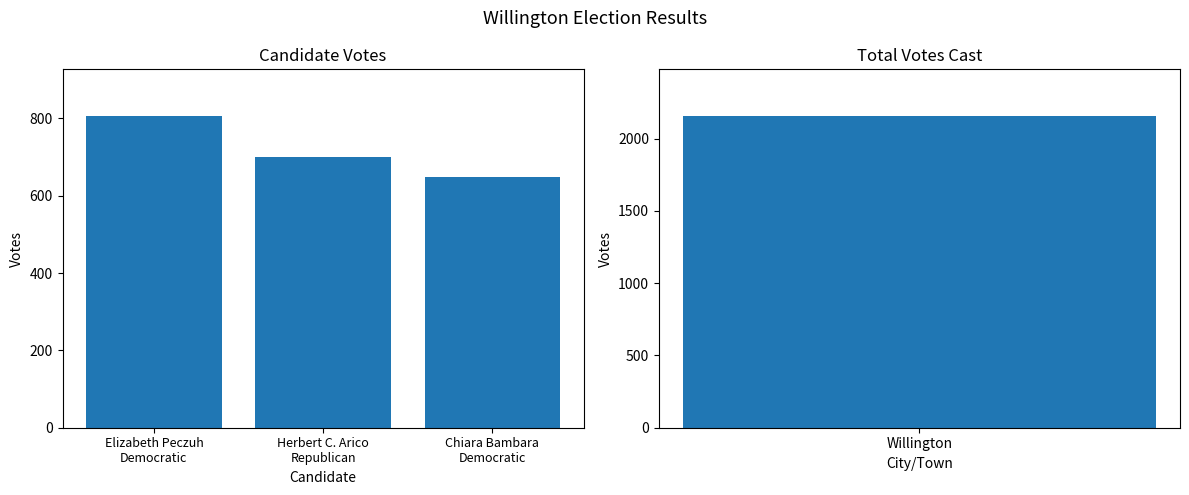

What position from the right is Elizabeth Peczuh
Democratic?

3